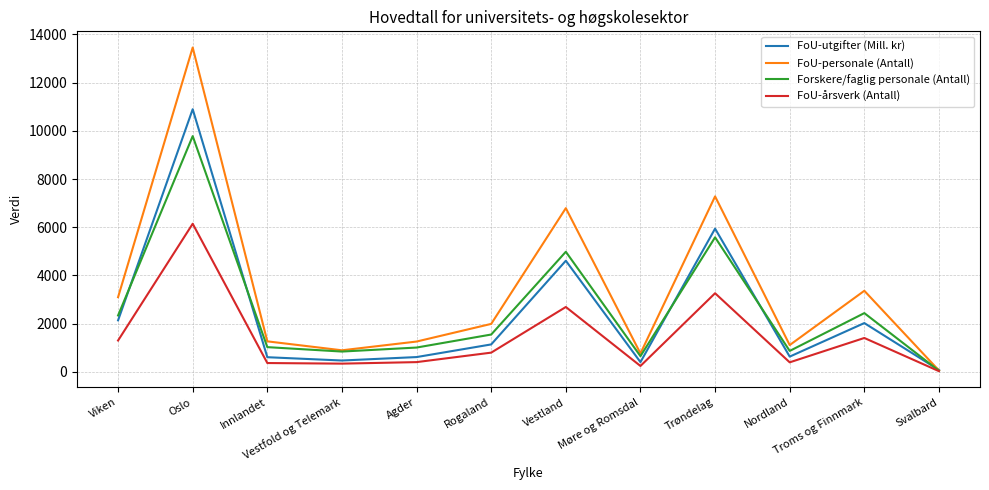

How many distinct data groups are displayed?

4